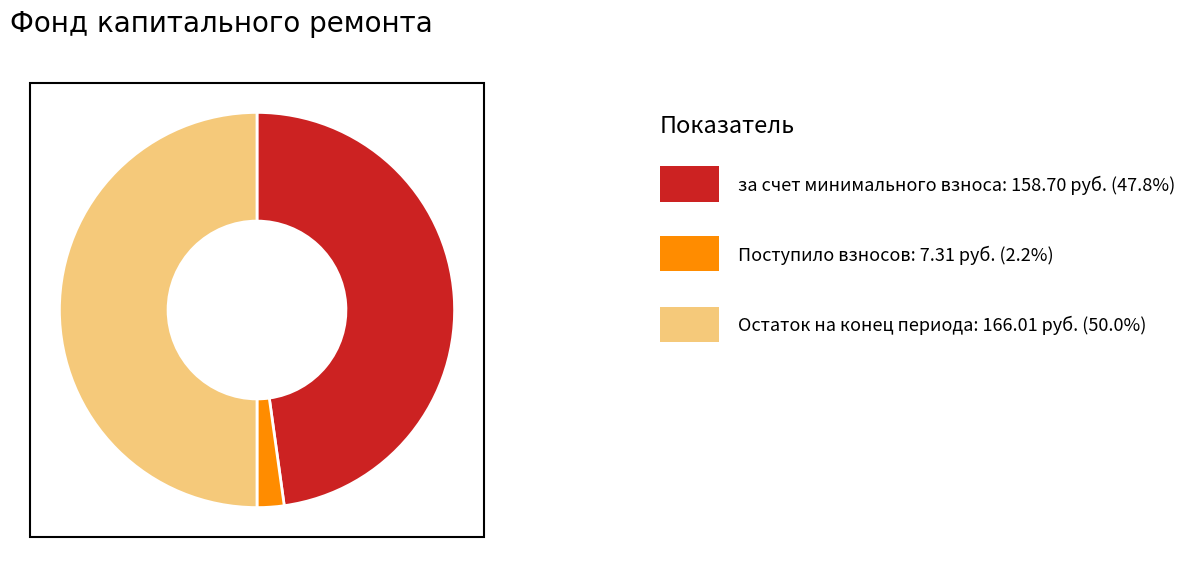

Which slice is the largest?

Остаток на конец периода